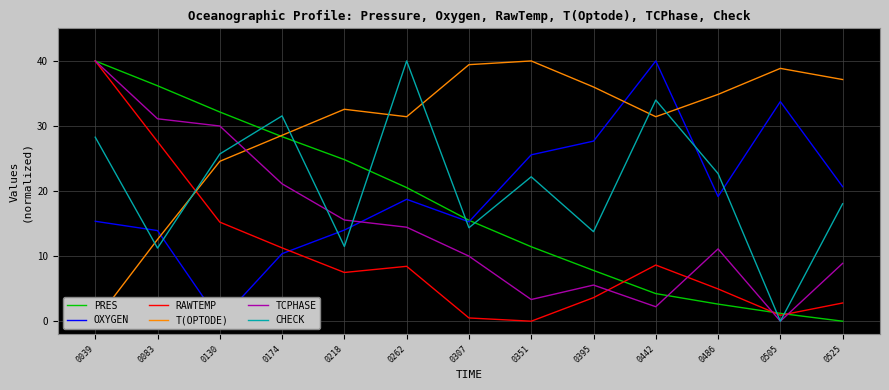

List the labels in order of RAWTEMP value, largest first.

0039, 0083, 0130, 0174, 0442, 0262, 0218, 0486, 0395, 0525, 0505, 0307, 0351